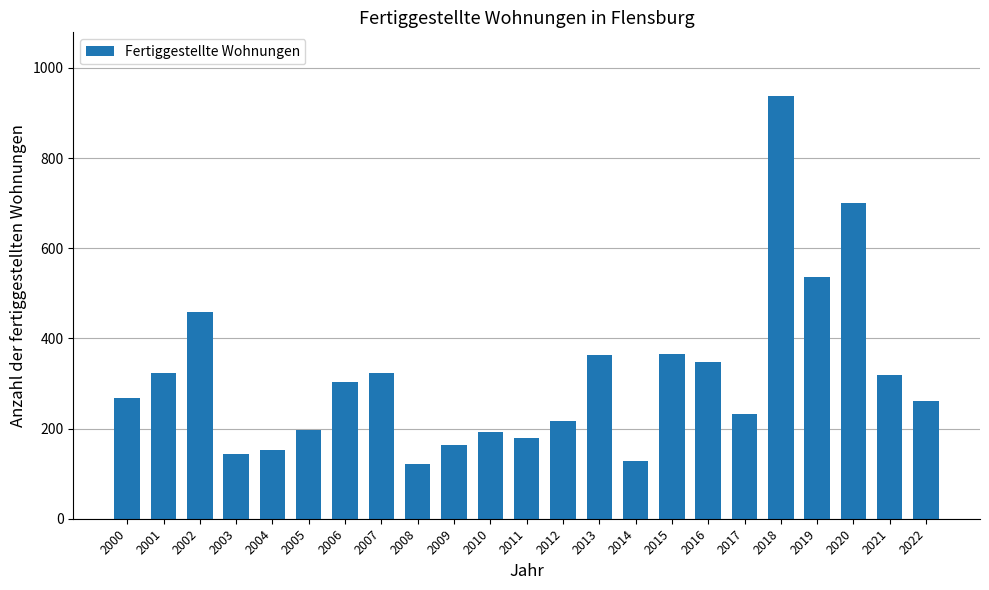

What is the value of the 13th bar from the left?

216